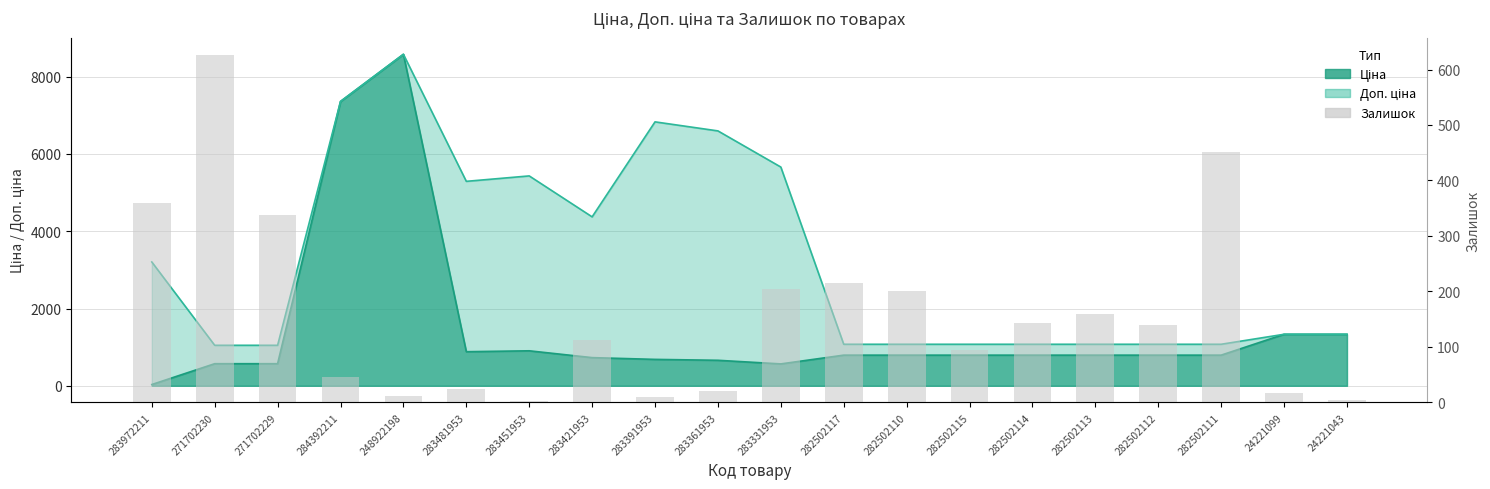

Count the number of categories in the chart.

20